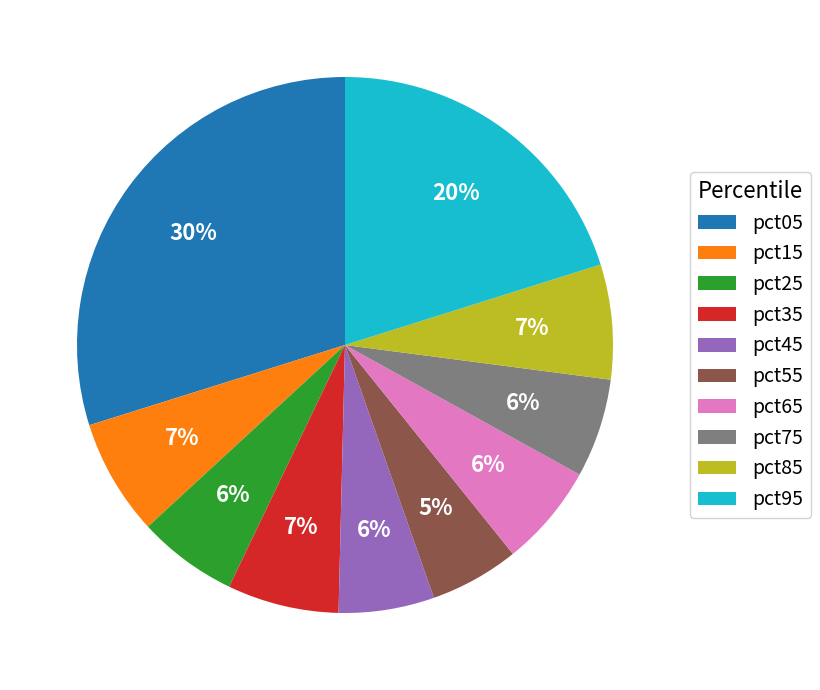

To the nearest percent, what portion does pct85 represent?

7%